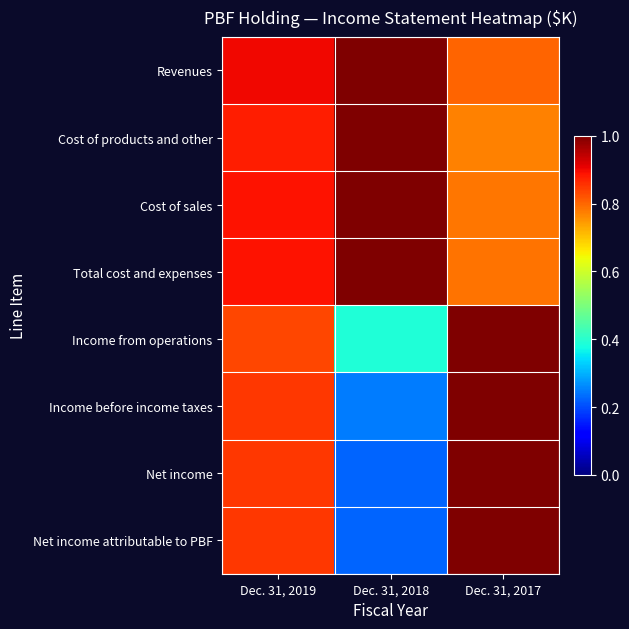

At how many categories does at least one series exceed 0?

3